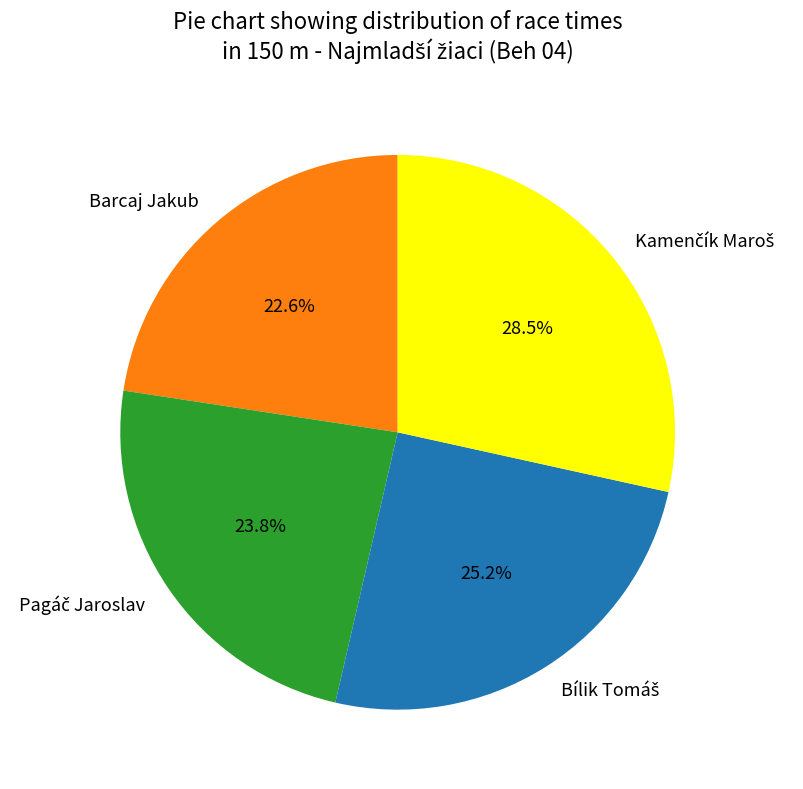

Which slice is the smallest?

Barcaj Jakub